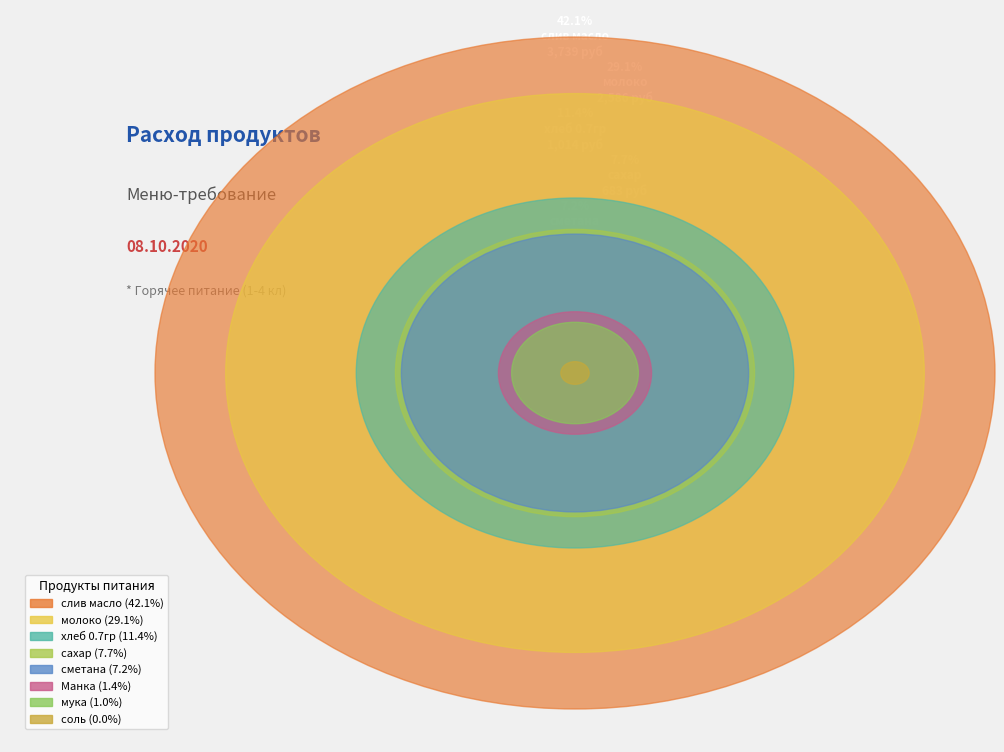

True or false: соль accounts for 0% of the total.

True